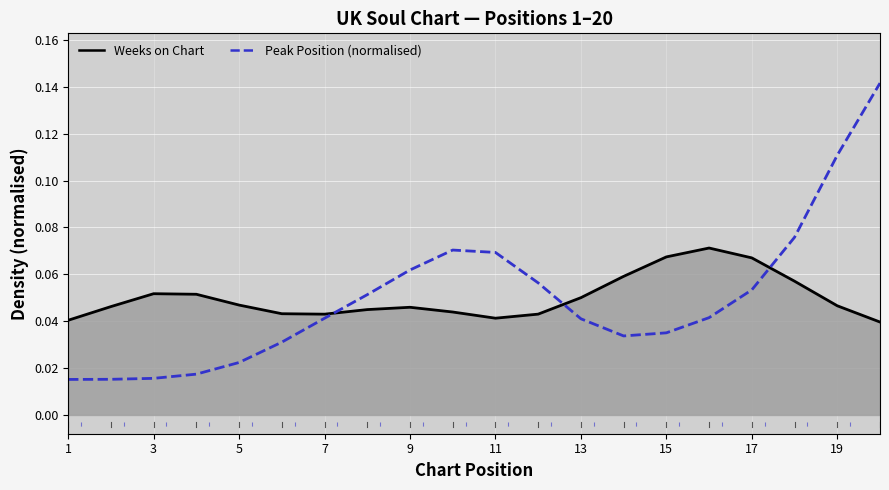

True or false: Peak Position (normalised) and Weeks on Chart intersect in this chart.

True